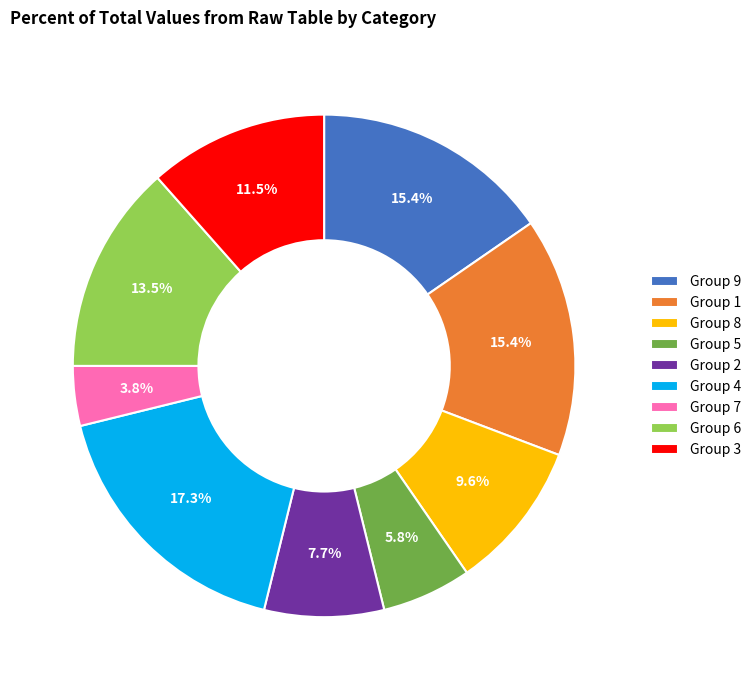

Combined, what portion of the pie is Group 3 and Group 6?

25.0%